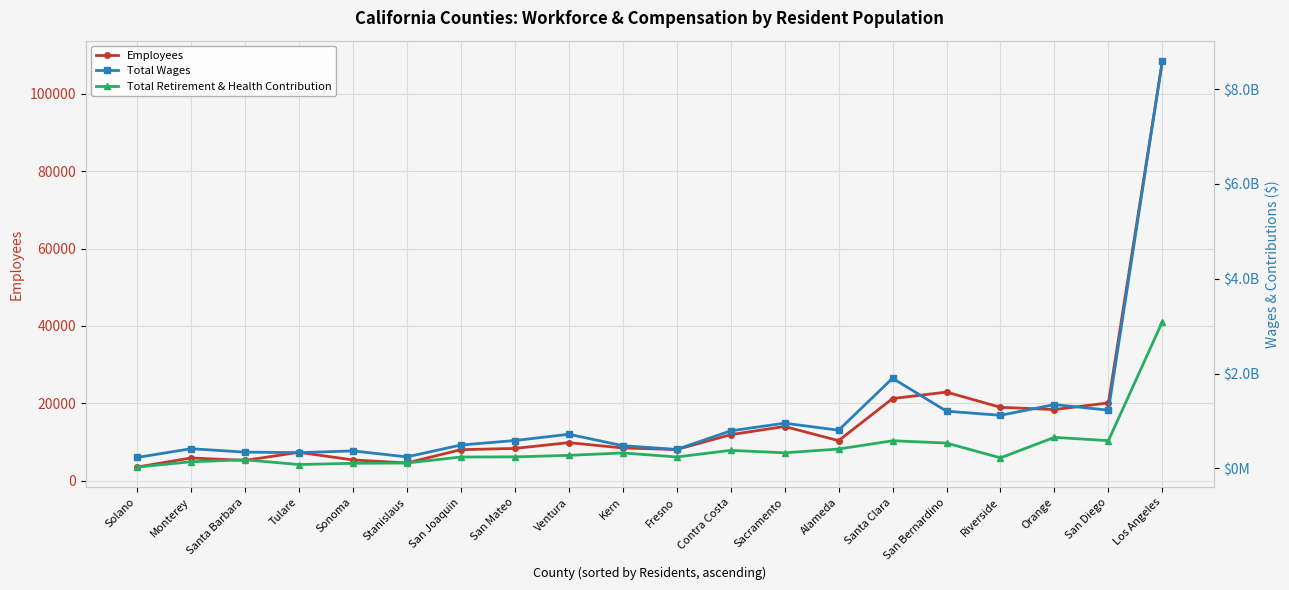

What is the maximum value for Total Wages?

8595618571